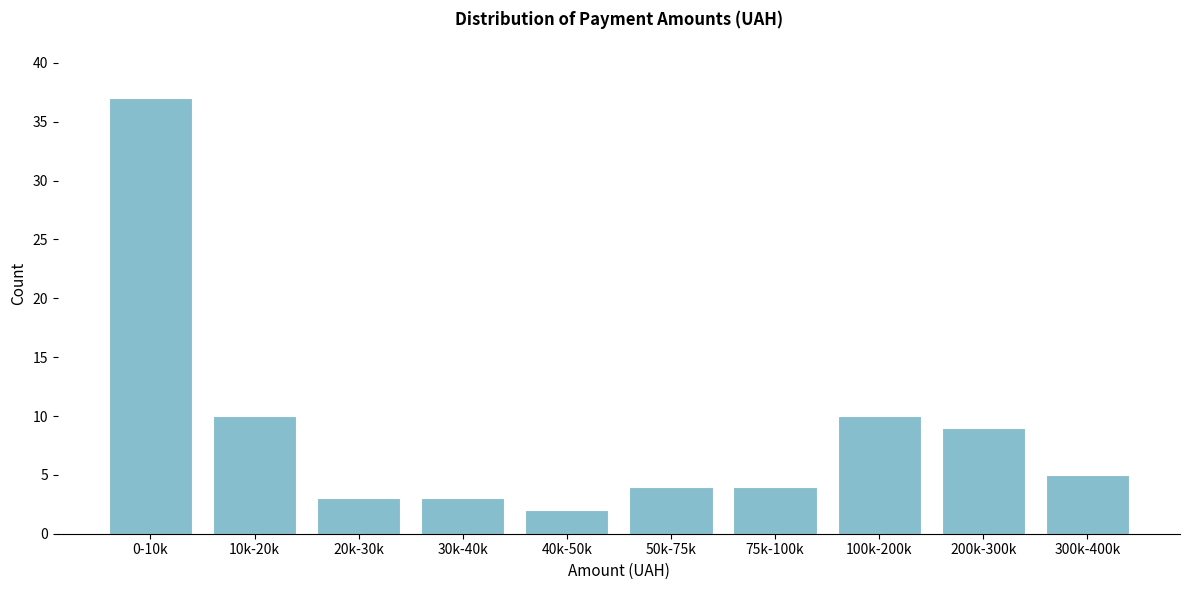

Reading left to right, transcribe all the data shown in this chart.

0-10k=37	10k-20k=10	20k-30k=3	30k-40k=3	40k-50k=2	50k-75k=4	75k-100k=4	100k-200k=10	200k-300k=9	300k-400k=5